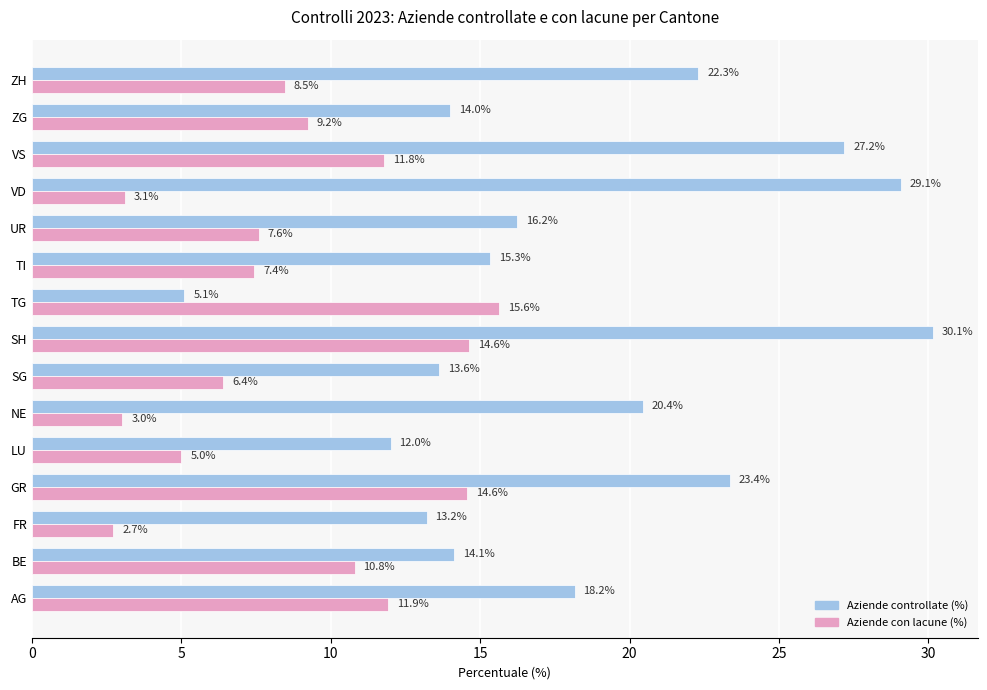

True or false: Aziende controllate (%) has a value of 20.4 at NE.

True